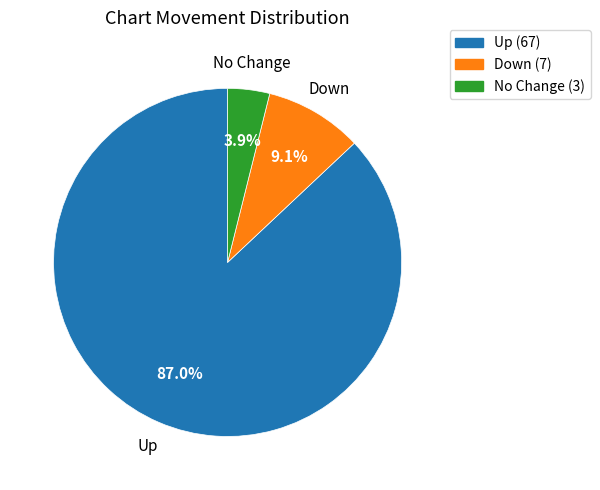

Between Down and No Change, which is larger?

Down